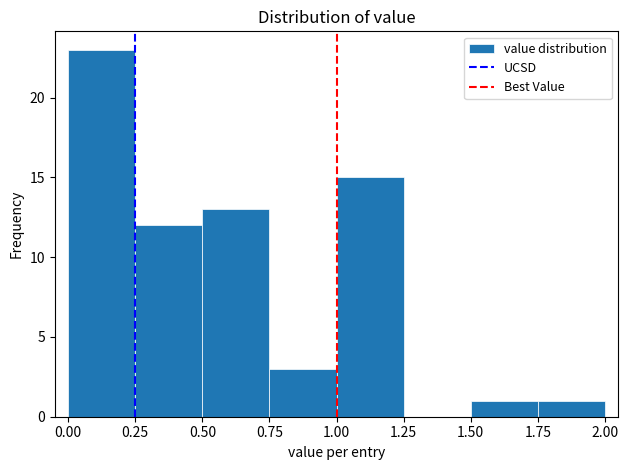

Reading left to right, list every bar in this chart as the range it spans on the x-axis followed by its height. The values are not printed on the chart, so give them approximately, as read against the axis.

0.00 to 0.25: 23
0.25 to 0.50: 12
0.50 to 0.75: 13
0.75 to 1.00: 3
1.00 to 1.25: 15
1.25 to 1.50: 0
1.50 to 1.75: 1
1.75 to 2.00: 1